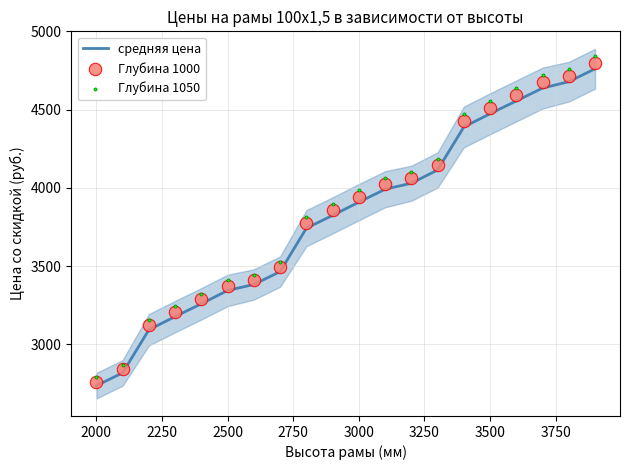

At how many categories does at least one series exceed 3062?

18